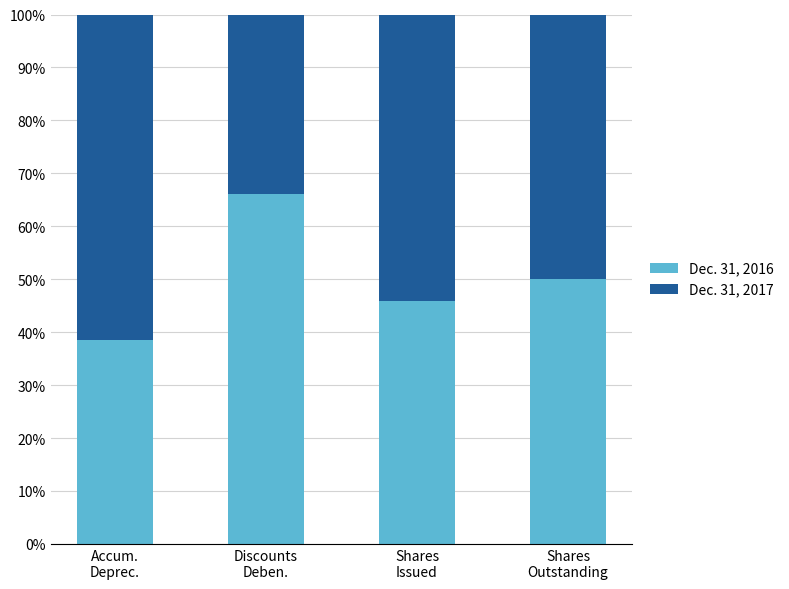

Reading left to right, what are the values for Dec. 31, 2016?

38.6	66.2	46.0	50.0